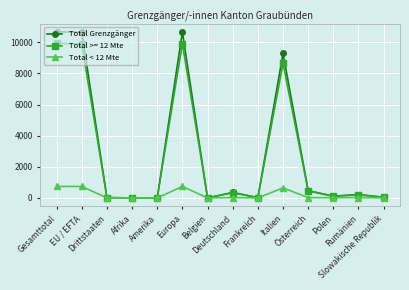

Is it true that Total Grenzgänger equals 107 at Österreich?

False